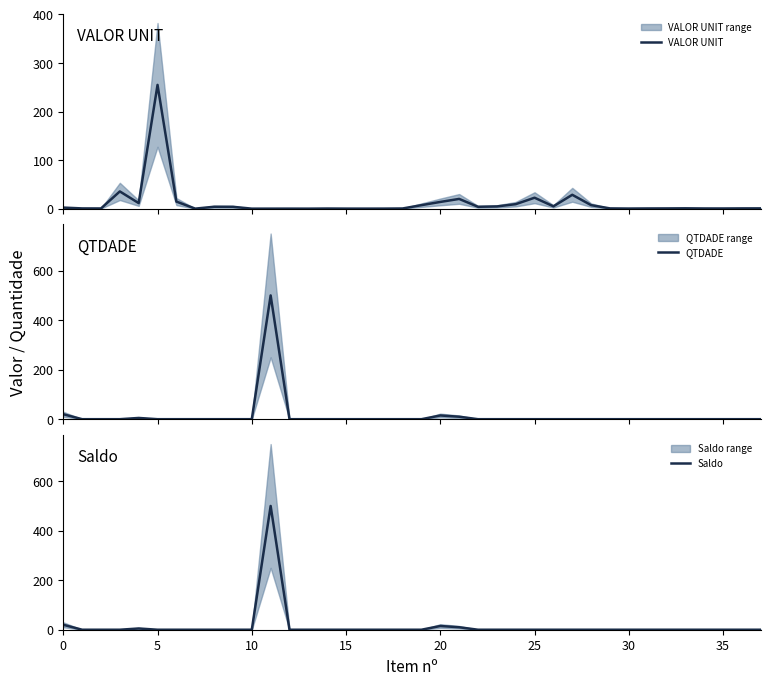

What is the difference between the highest and lowest values at 23?

4.6